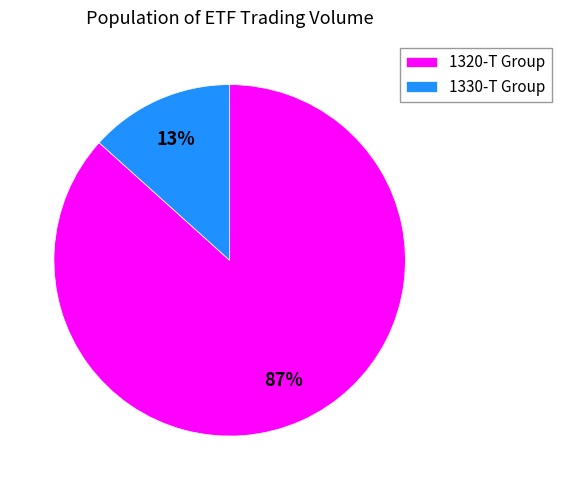

Is the sum of 1320-T Group and 1330-T Group greater than half?

Yes